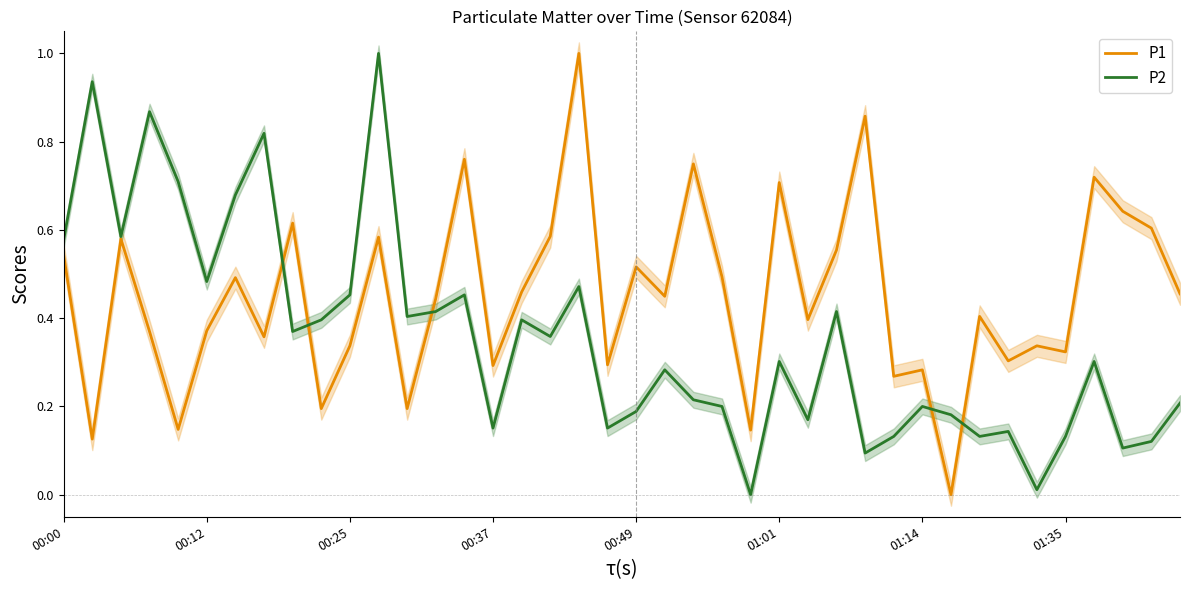

What is the difference between the second highest and second lowest values in the P2 series?

0.9